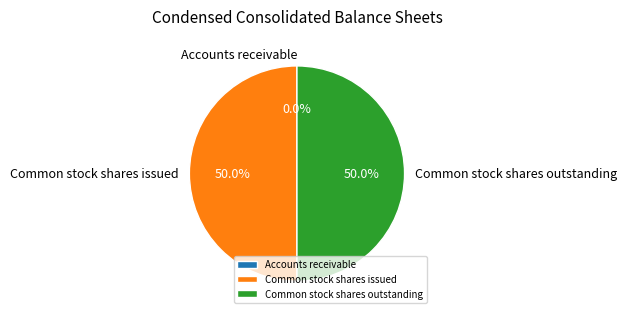

How much of the chart is everything except Common stock shares outstanding?

50.0%